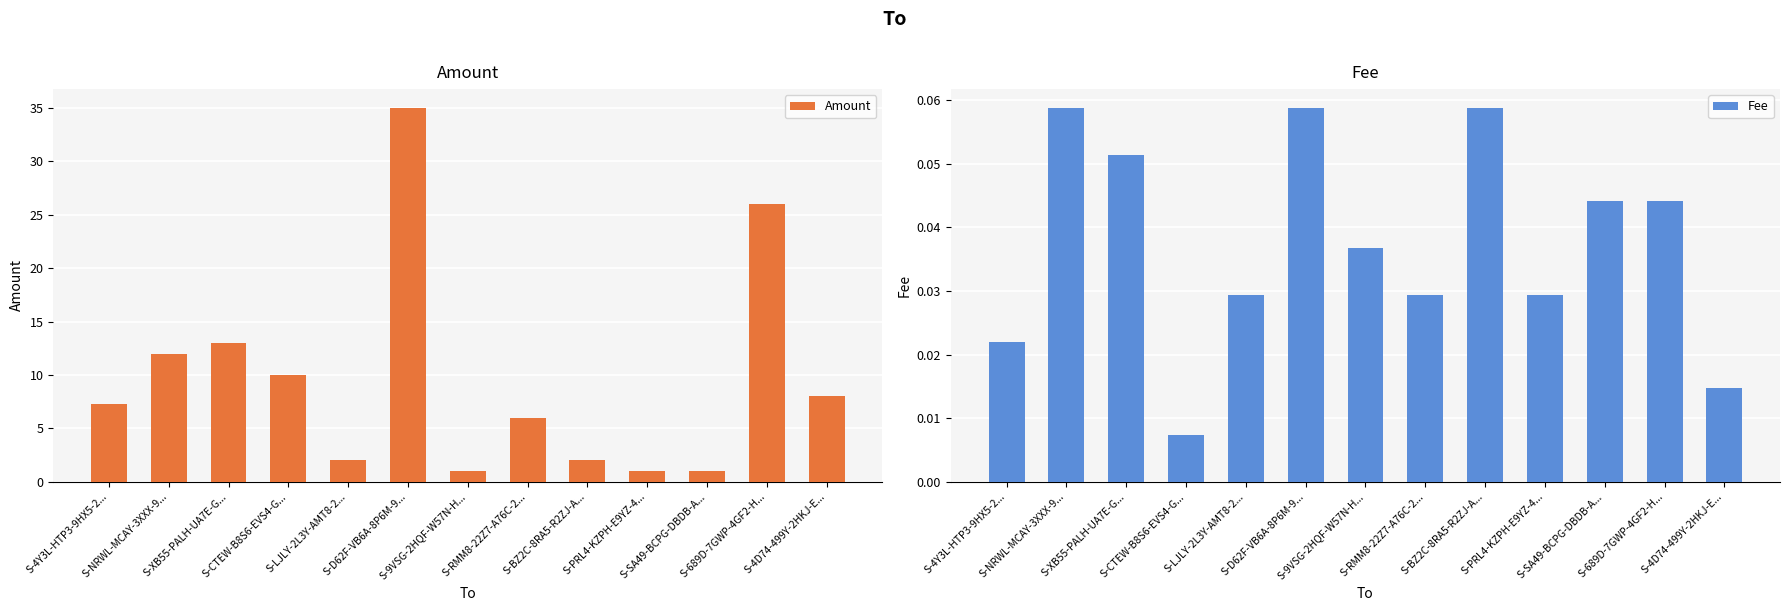

What is the total value across all series at S-BZ2C-8RA5-R2ZJ-A...?

2.1